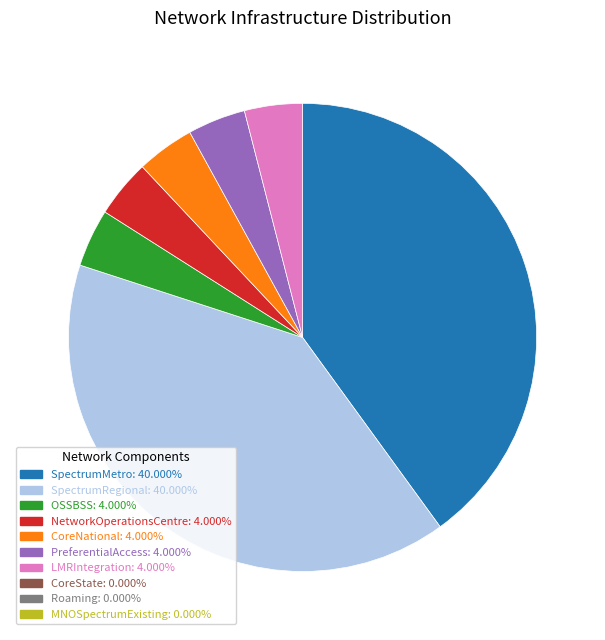

Does any single category account for the majority?

No